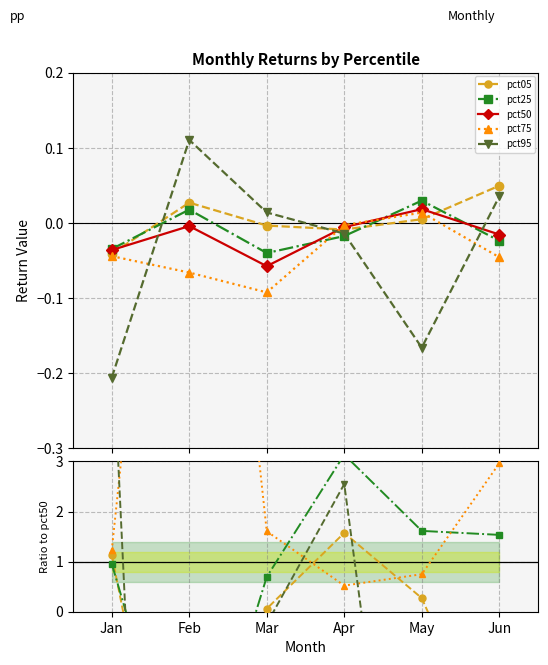

How many lines are shown in the chart?

5